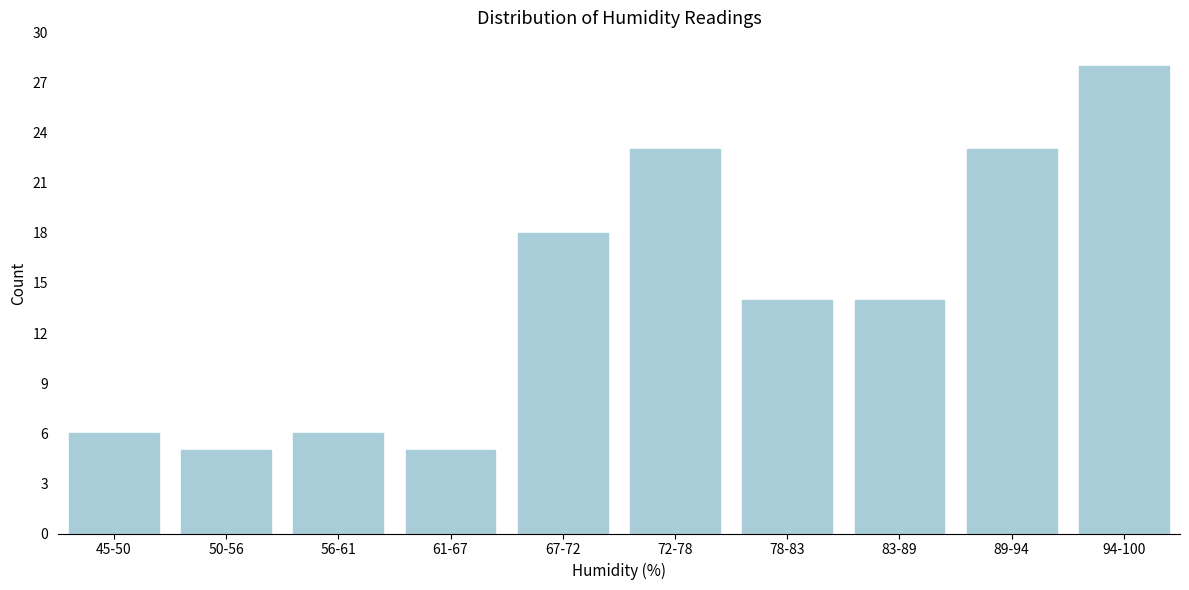

Reading left to right, extract all data points from this chart.

6	5	6	5	18	23	14	14	23	28